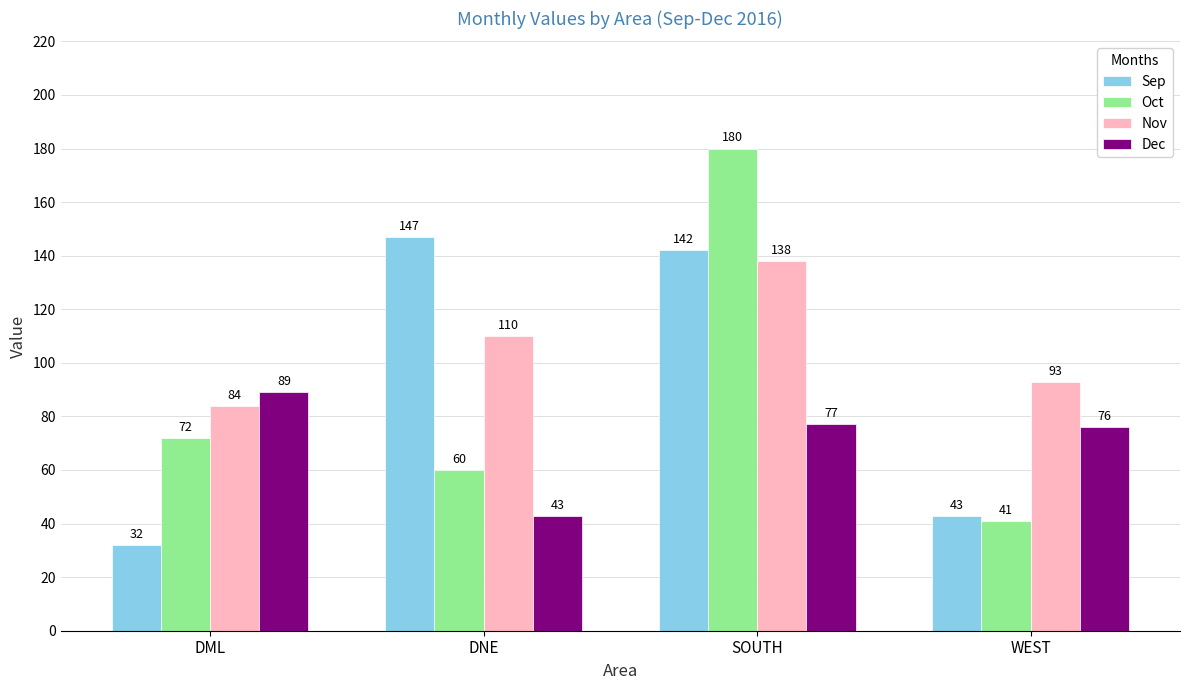

At how many categories does at least one series exceed 37?

4